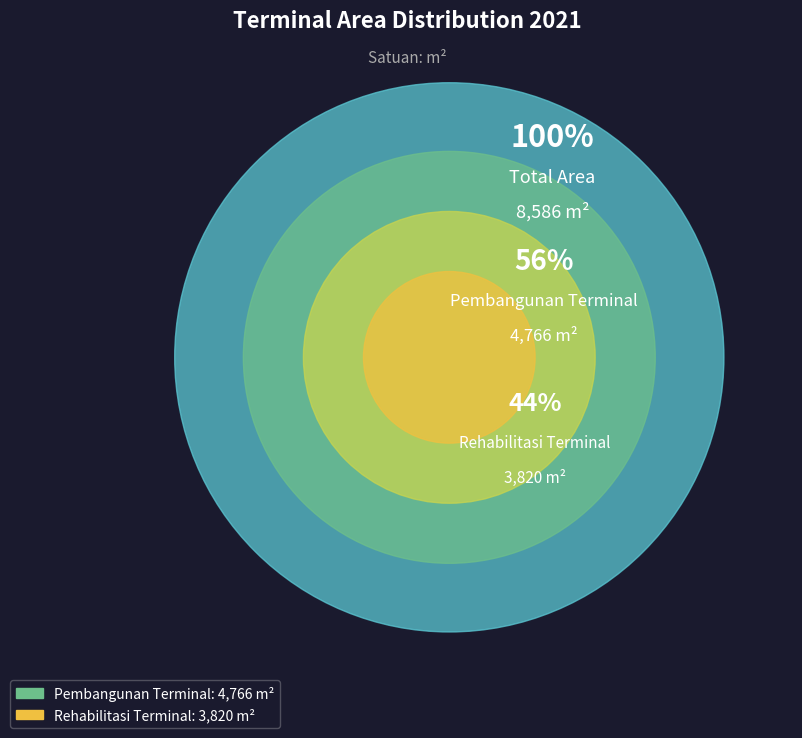

Count the number of slices in the pie.

2